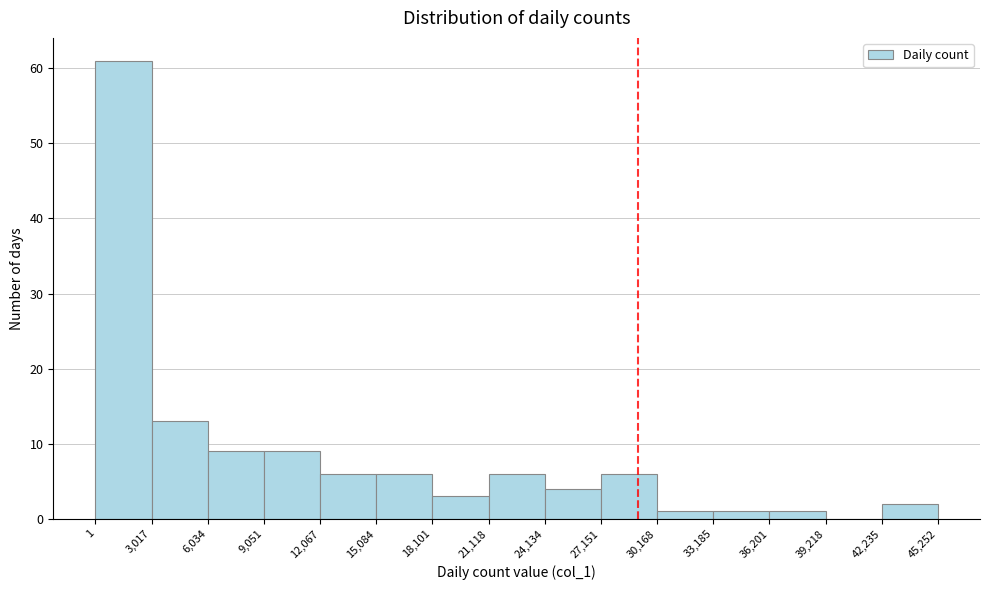

Reading left to right, transcribe this chart: for each bar, give the range it covers on the x-axis and its height. The values are not printed on the chart, so give them approximately, as read against the axis.

1 to 3,017: 61
3,017 to 6,034: 13
6,034 to 9,051: 9
9,051 to 12,067: 9
12,067 to 15,084: 6
15,084 to 18,101: 6
18,101 to 21,118: 3
21,118 to 24,134: 6
24,134 to 27,151: 4
27,151 to 30,168: 6
30,168 to 33,185: 1
33,185 to 36,201: 1
36,201 to 39,218: 1
39,218 to 42,235: 0
42,235 to 45,252: 2